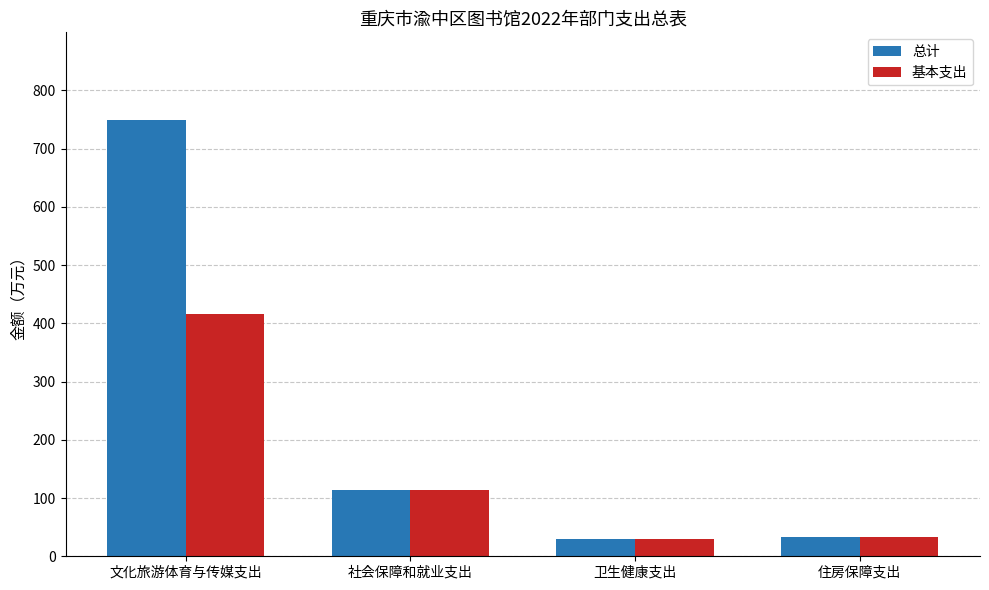

Rank the series by their average value, from lowest to highest.

基本支出, 总计